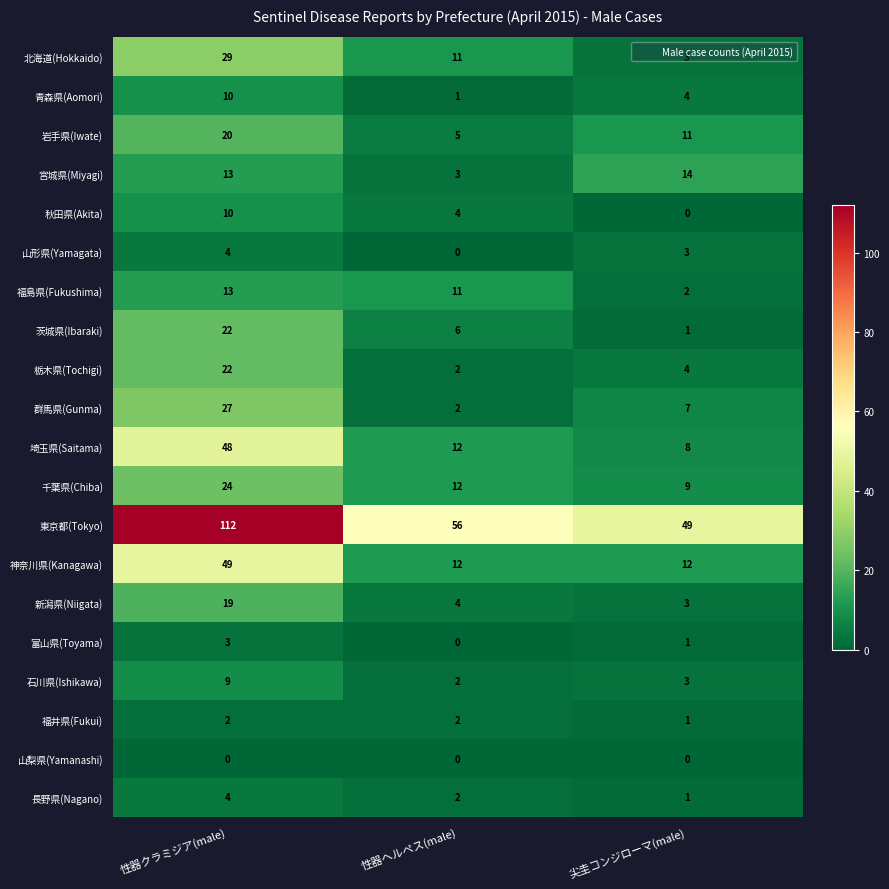

Which series has the largest total across all categories?

東京都(Tokyo)